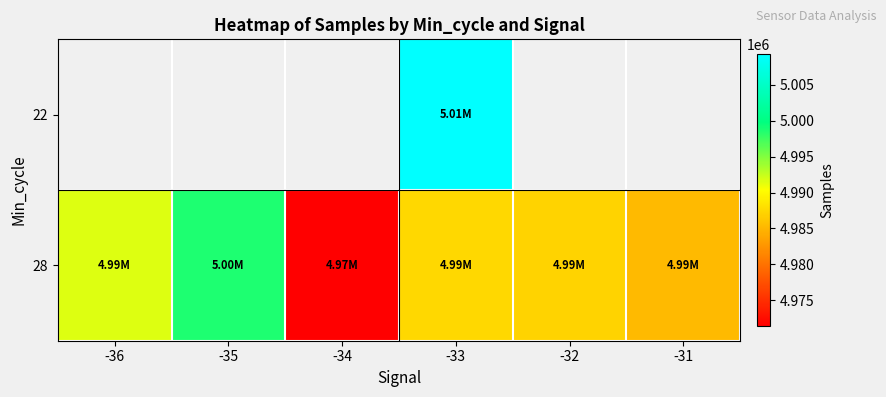

Is the value of 22 at -35 greater than the value of 28 at -36?

No